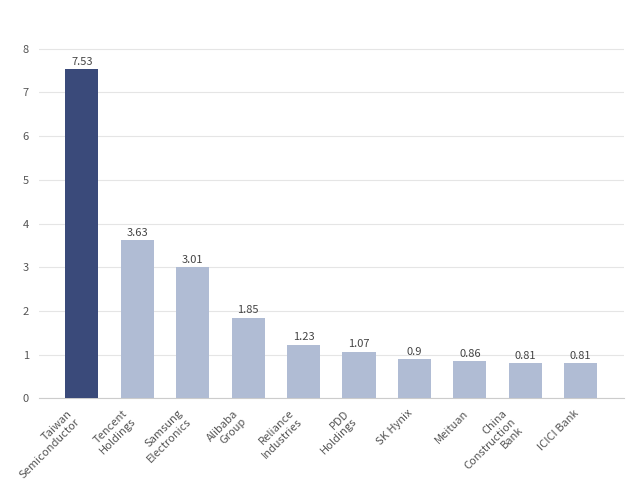

What is the label of the 4th bar from the right?

SK Hynix